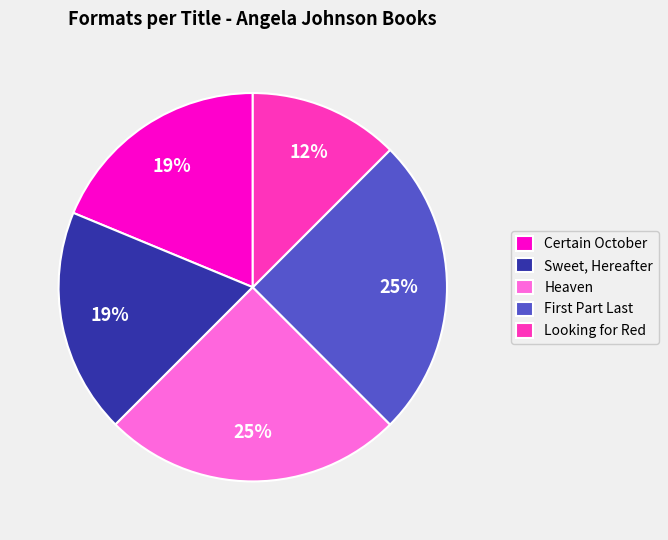

Which slice is the smallest?

Looking for Red